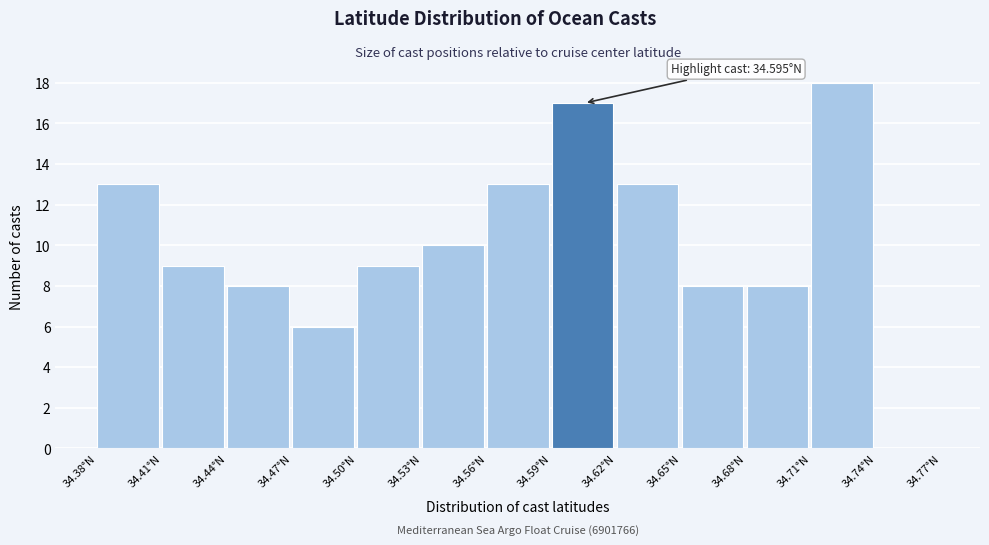

Over which range of the x-axis is the bar tallest?

34.71 to 34.74